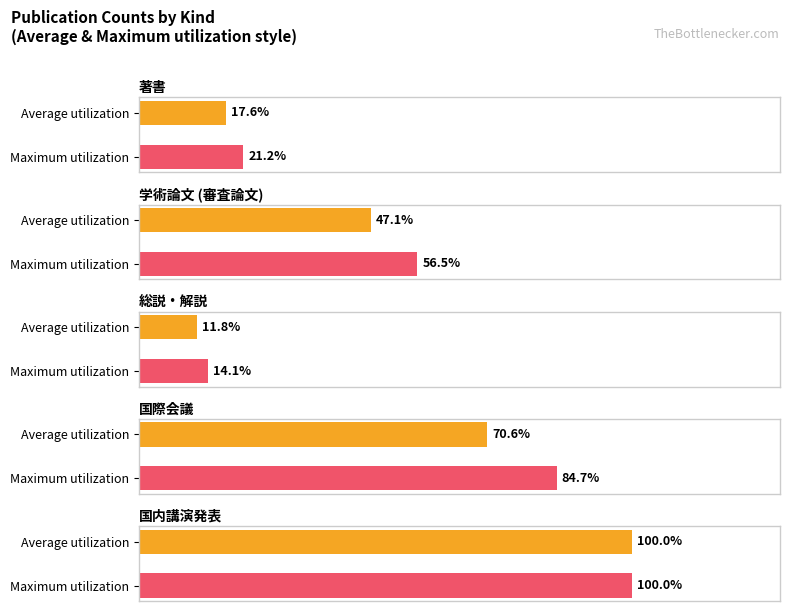

List the labels in order of value, largest first.

国内講演発表, 国際会議, 学術論文 (審査論文), 著書, 総説・解説